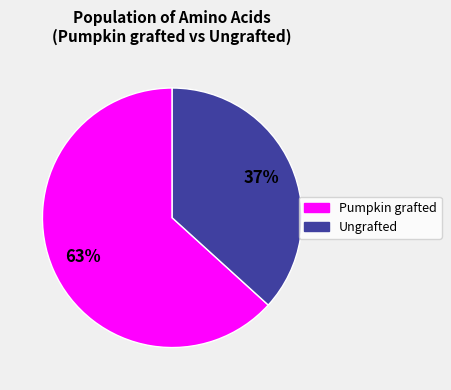

Is there a majority slice in this chart?

Yes